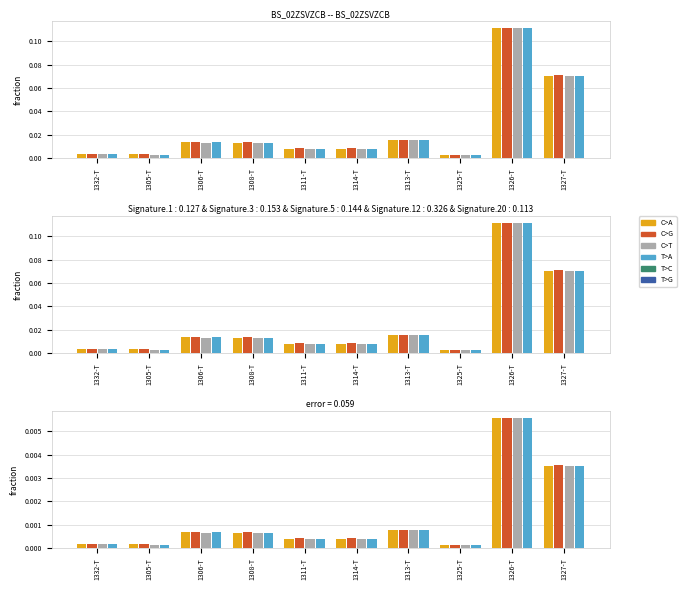

How many data points does each series have?

10